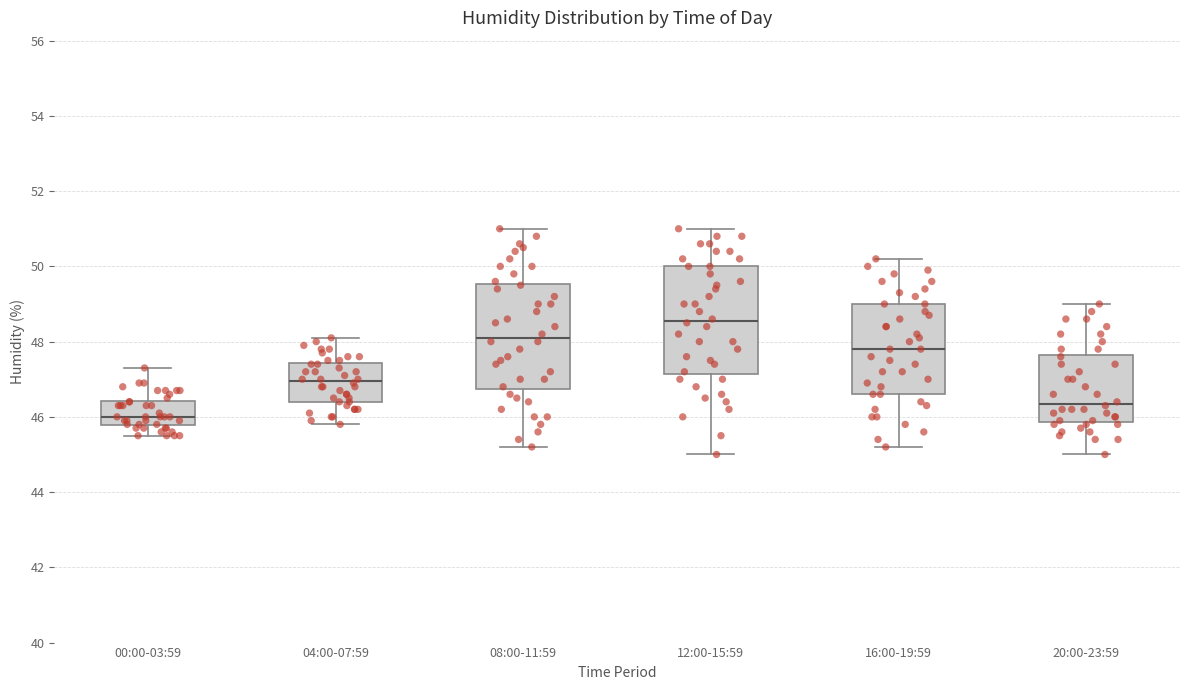

Where does the upper whisker of the box for 04:00-07:59 end on the y-axis? The values are not printed on the chart, so give them approximately, as read against the axis.

48.2